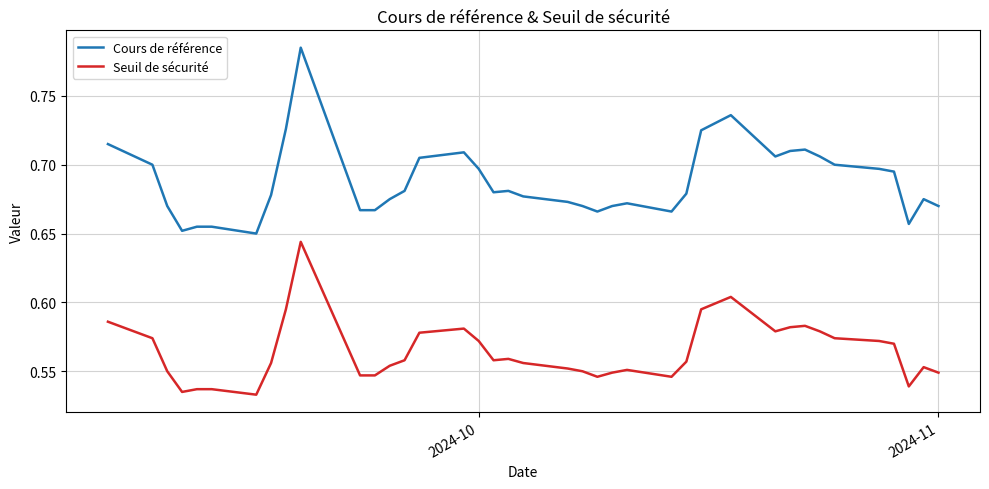

What is the difference between the maximum and second lowest values in the Cours de référence series?

0.1